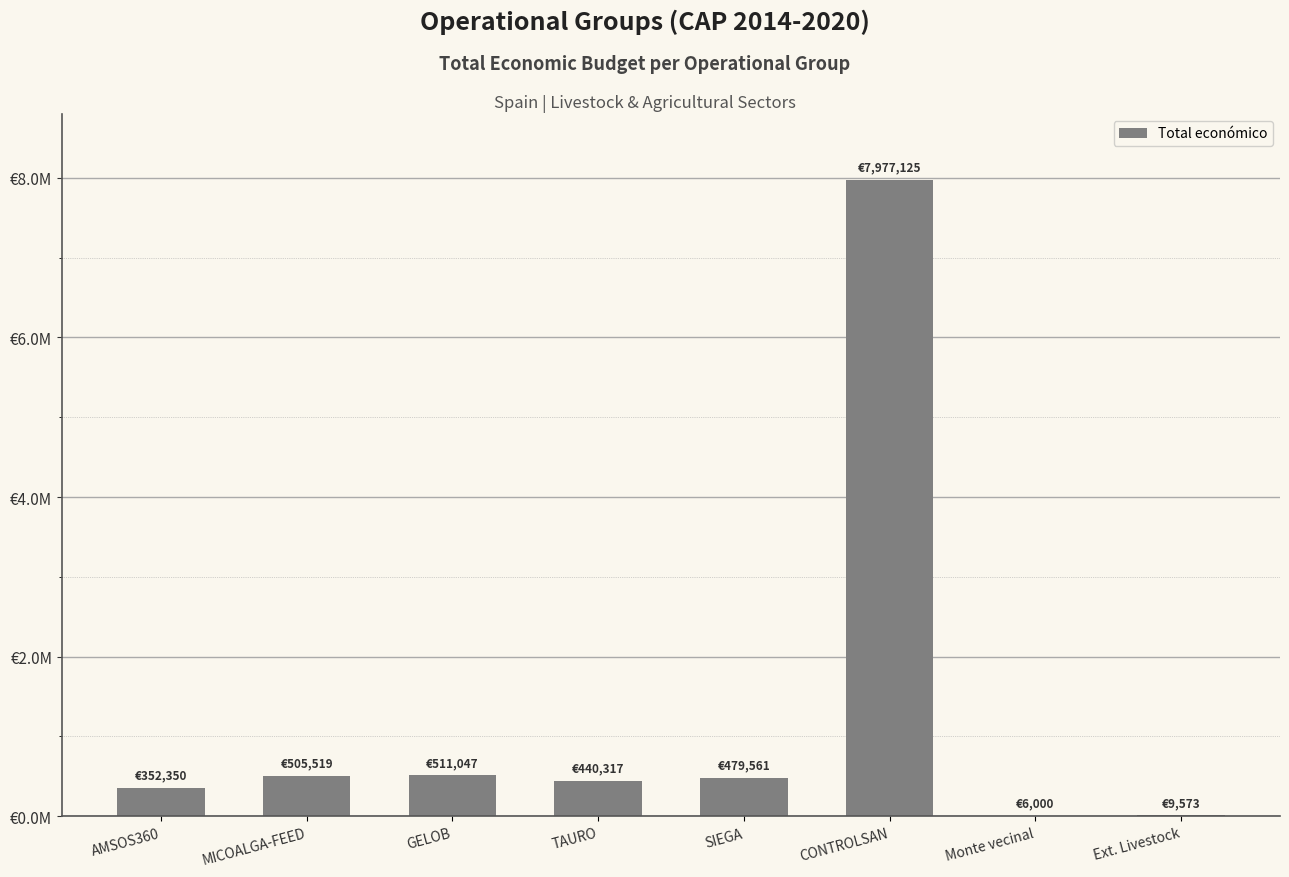

List the labels in order of value, smallest first.

Monte vecinal, Ext. Livestock, AMSOS360, TAURO, SIEGA, MICOALGA-FEED, GELOB, CONTROLSAN